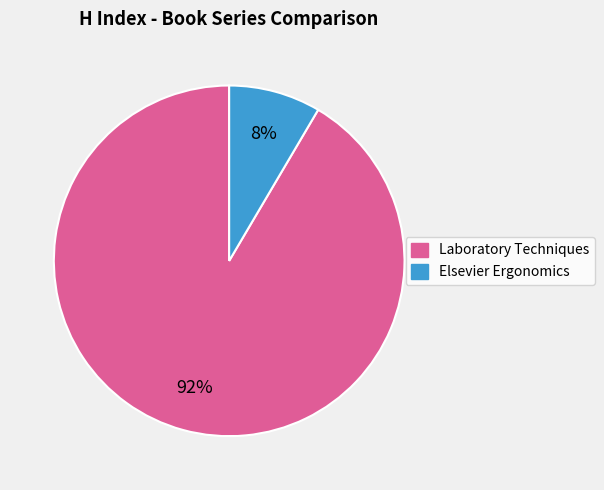

Is there a majority slice in this chart?

Yes